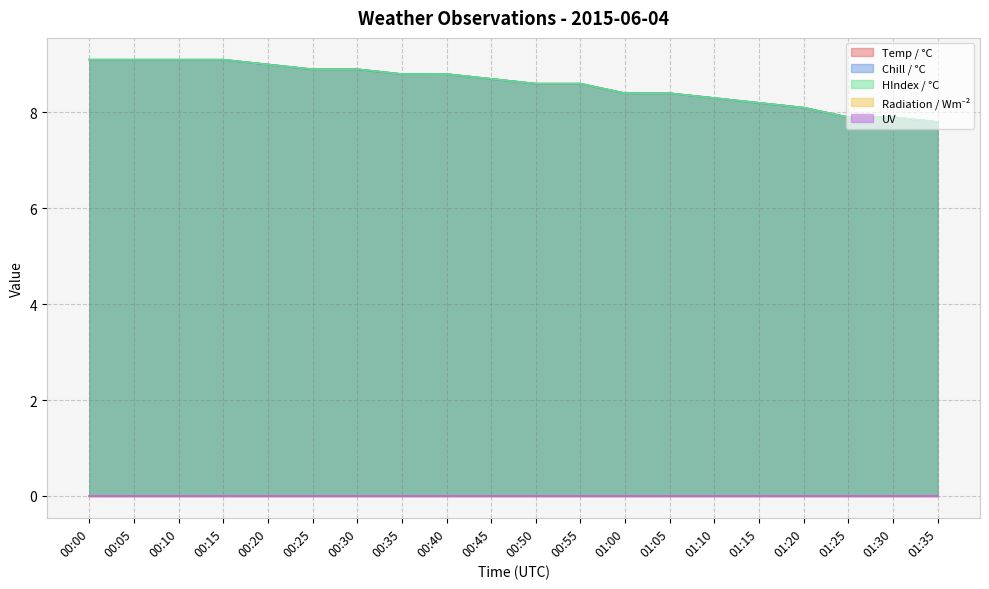

How many values in the Temp / °C series exceed 8?

17